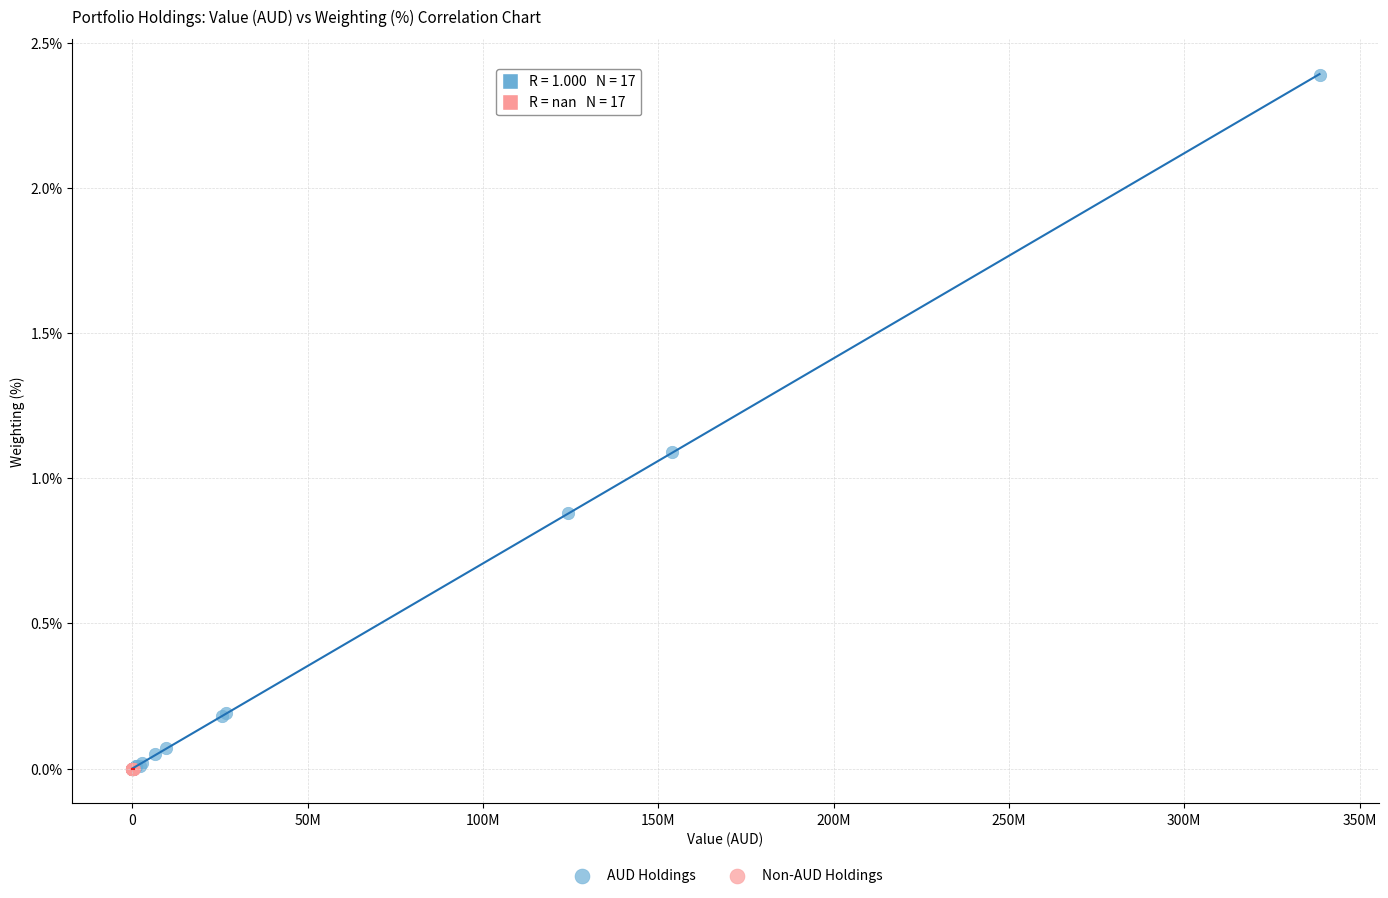

What are all the series names shown in the legend?

AUD Holdings, Non-AUD Holdings